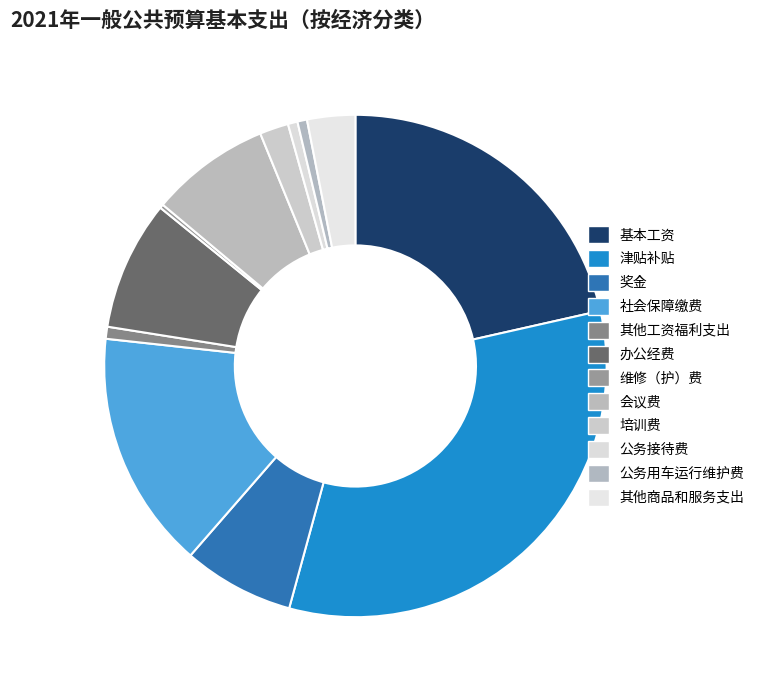

What is the smallest slice in the pie chart?

维修（护）费